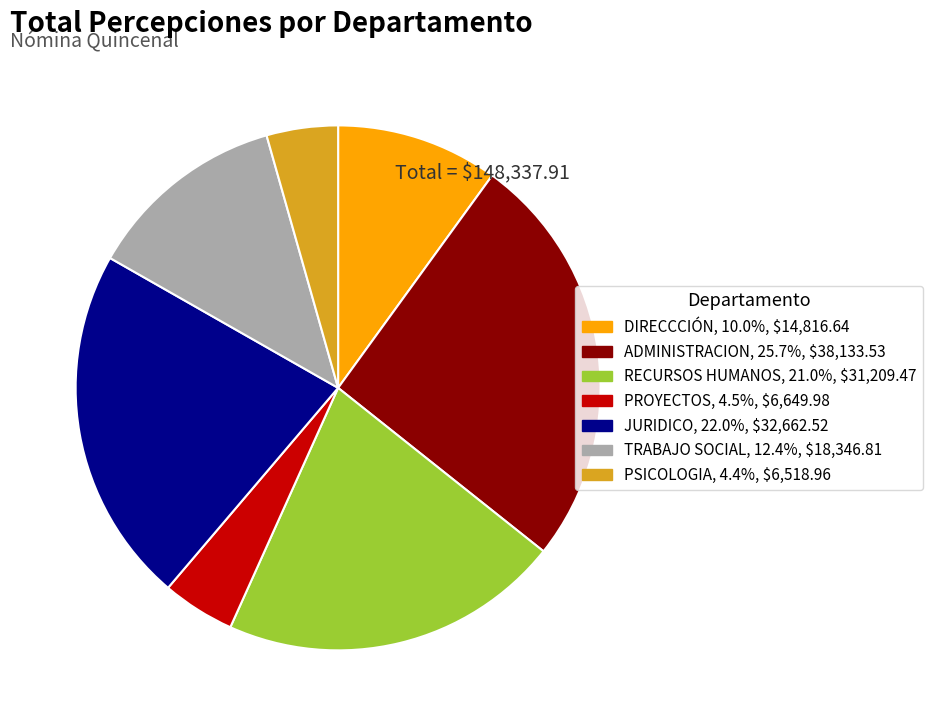

How many segments does this pie chart have?

7